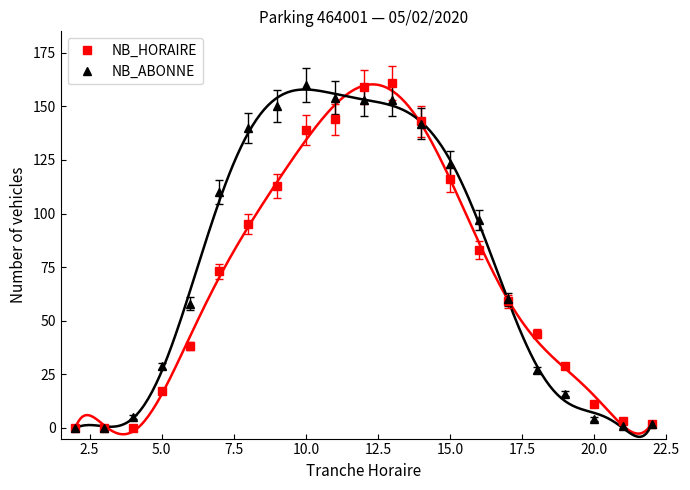

At which label does NB_ABONNE reach its peak?

10.0